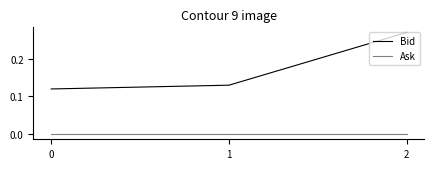

Which series has the largest total across all categories?

Bid